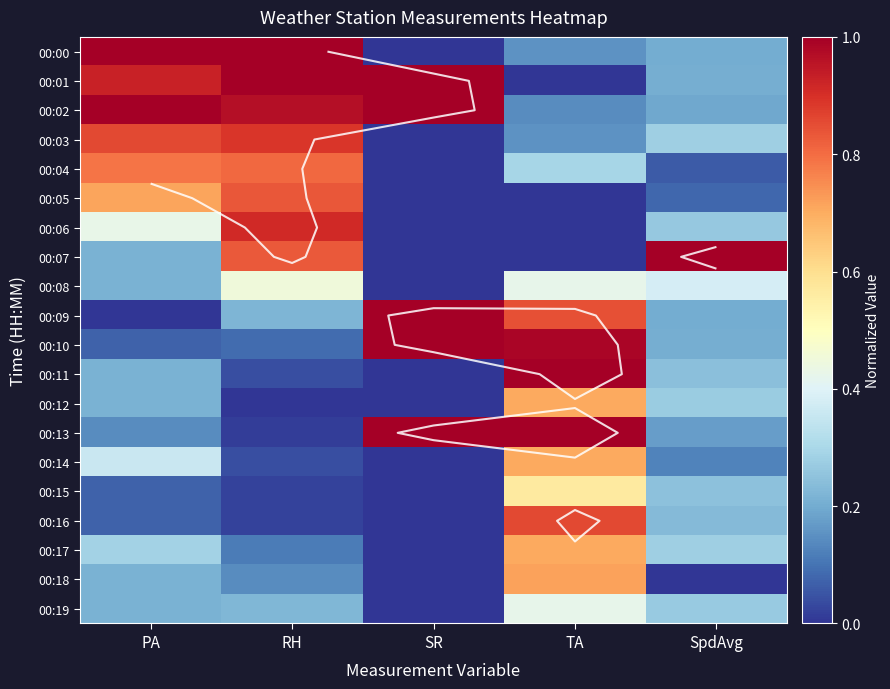

Which series has the largest range (max minus min)?

00:00